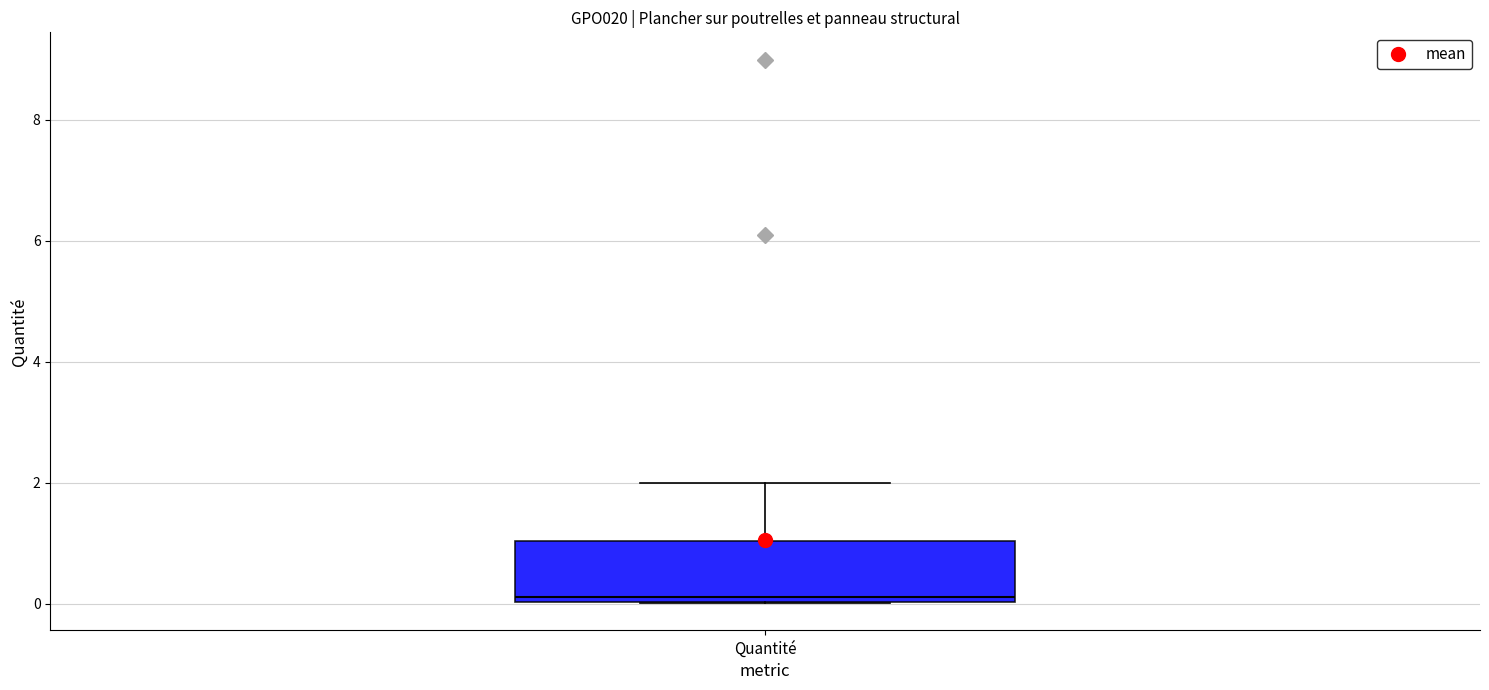

Transcribe this box plot: give where the median line is, the range the box spans, and where the two whiskers end, as read against the y-axis. The values are not printed on the chart, so give them approximately, as read against the axis.

median 0.2, box 0.0 to 1.0, whiskers 0.0 to 2.0